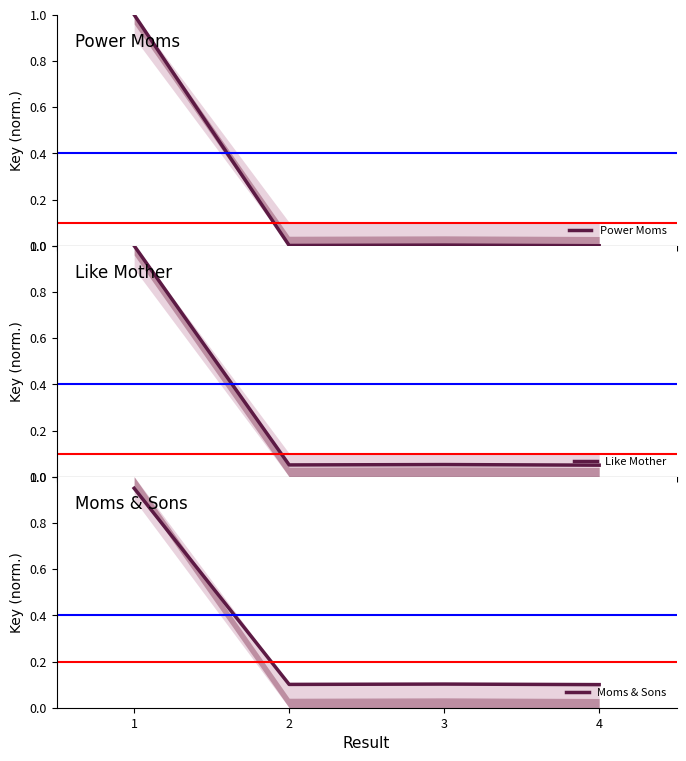

Does the chart have visible grid lines?

No